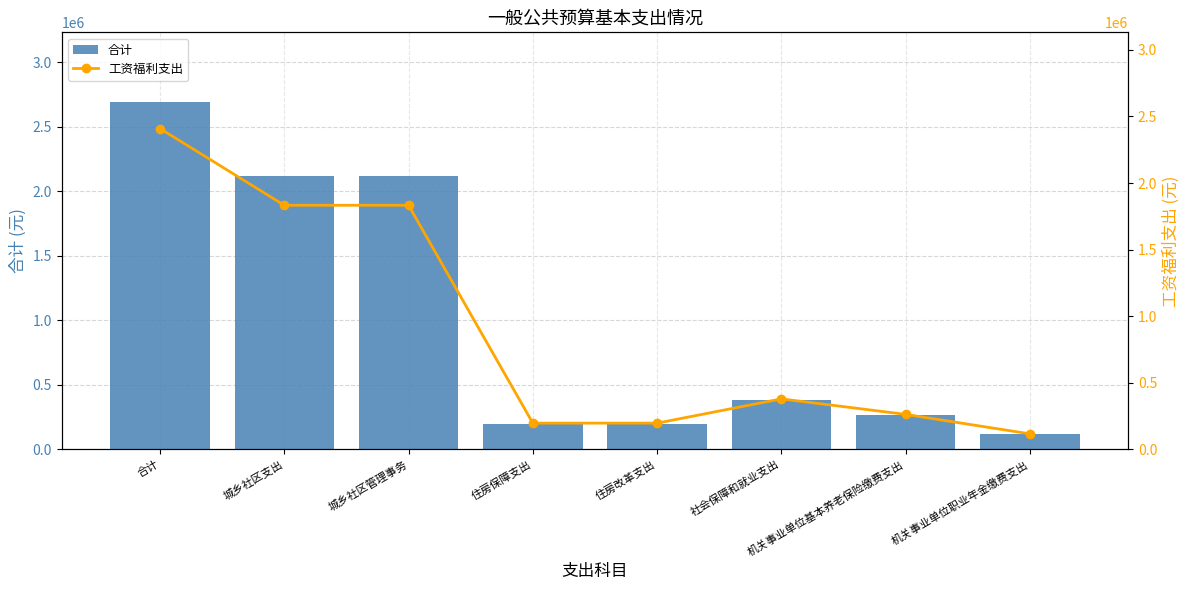

Reading left to right, list all the values displayed in this chart.

合计: 合计=2694764.2	城乡社区支出=2118892.4	城乡社区管理事务=2118892.4	住房保障支出=196915.7	住房改革支出=196915.7	社会保障和就业支出=378956.2	机关事业单位基本养老保险缴费支出=262554.2	机关事业单位职业年金缴费支出=116401.9
工资福利支出: 合计=2408764.2	城乡社区支出=1832892.4	城乡社区管理事务=1832892.4	住房保障支出=196915.7	住房改革支出=196915.7	社会保障和就业支出=378956.2	机关事业单位基本养老保险缴费支出=262554.2	机关事业单位职业年金缴费支出=116401.9